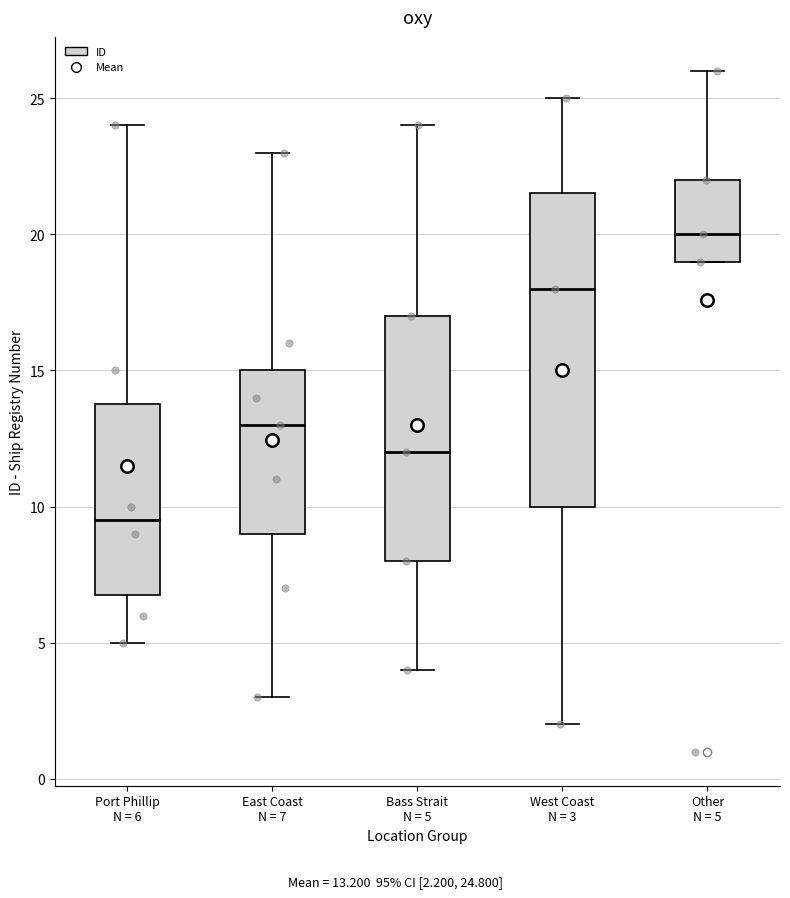

Where does the upper whisker of the box for Port Phillip N = 6 end on the y-axis? The values are not printed on the chart, so give them approximately, as read against the axis.

24.0